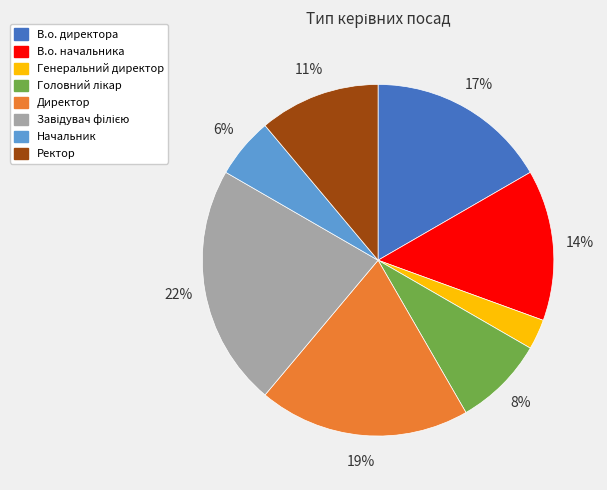

Is it true that Генеральний директор is 3% of the pie?

True